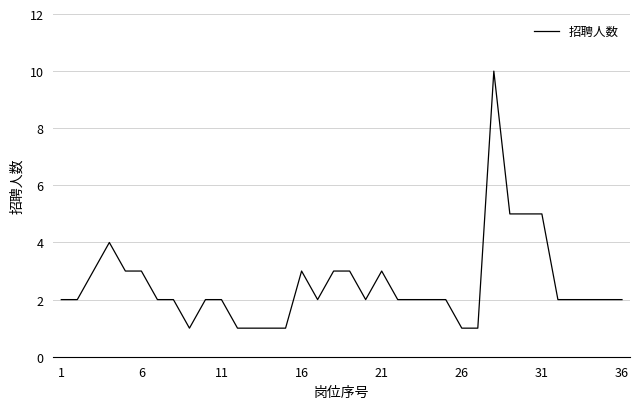

How many values are between 2 and 3?

24